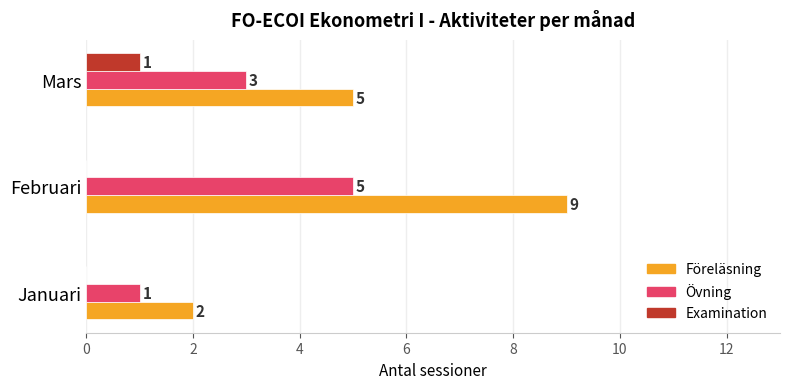

What is the highest value of the Övning series?

5